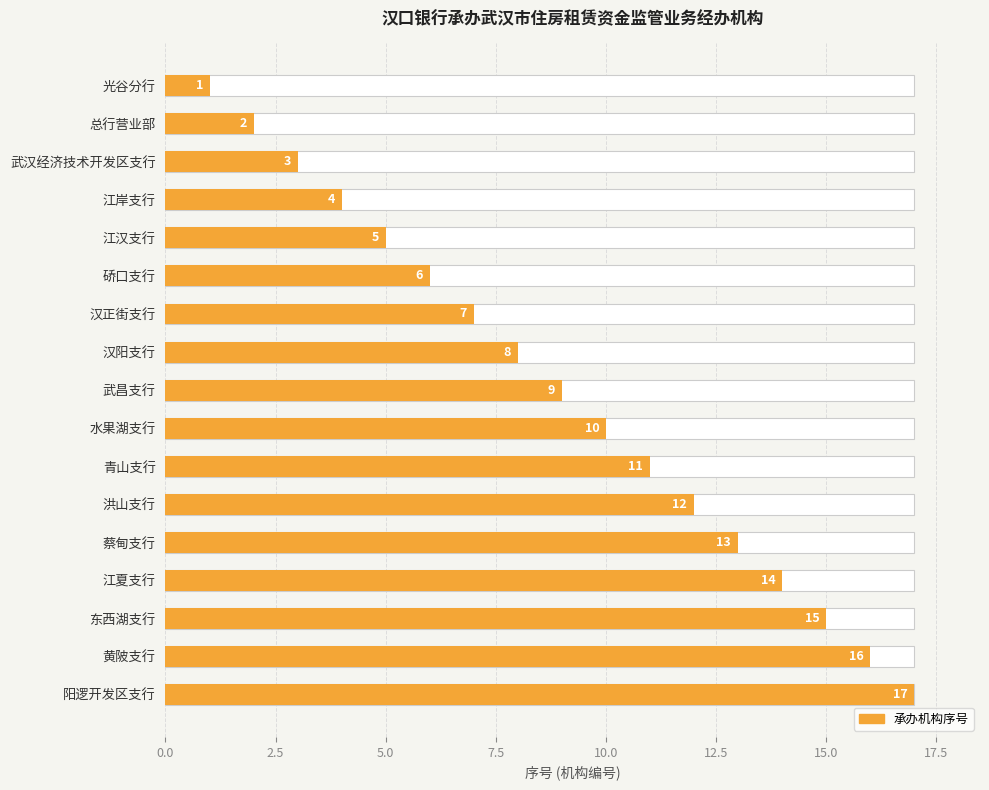

What is the average value?

9